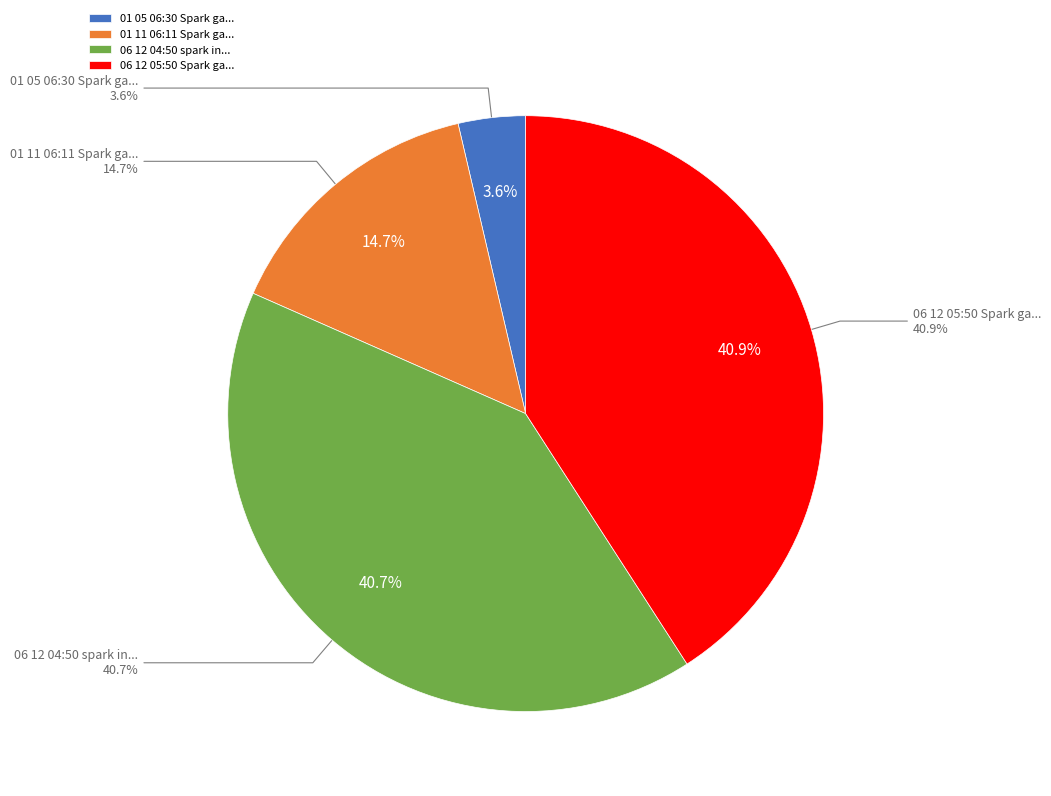

Rank the categories by value from lowest to highest.

01 05 06:30 Spark gaps adjustment, 01 11 06:11 Spark gaps adjustment, 06 12 04:50 spark inside West antenna, 06 12 05:50 Spark gaps adjustment